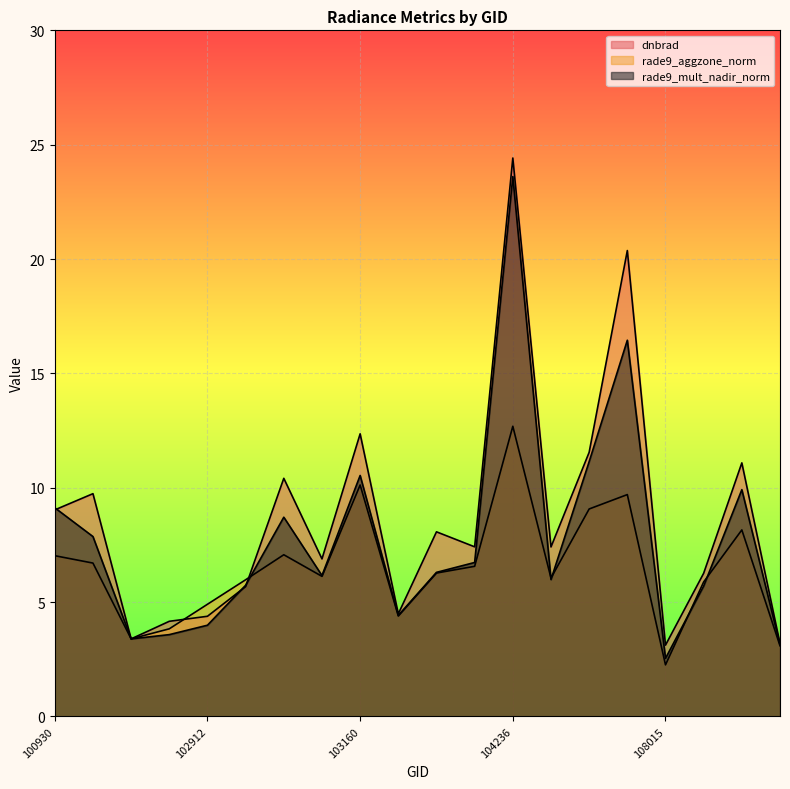

Between 103279 and 108729, which series saw the biggest shift?

dnbrad